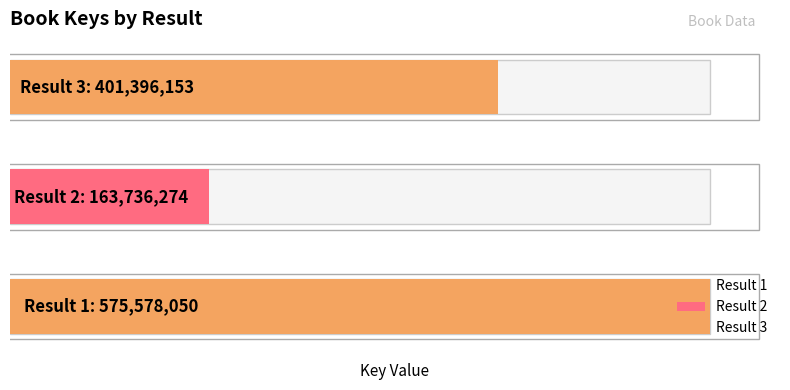

What is the minimum value shown in the chart?

163736274